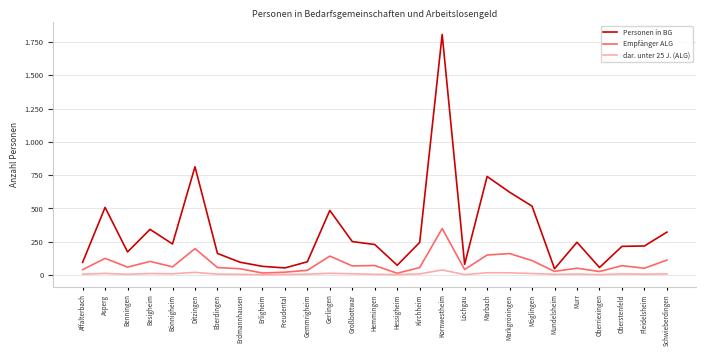

What is the value of the Empfänger ALG point at the 23rd from the left?

51